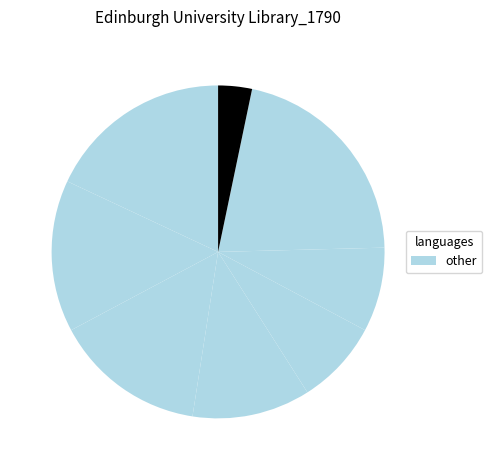

How many segments does this pie chart have?

8